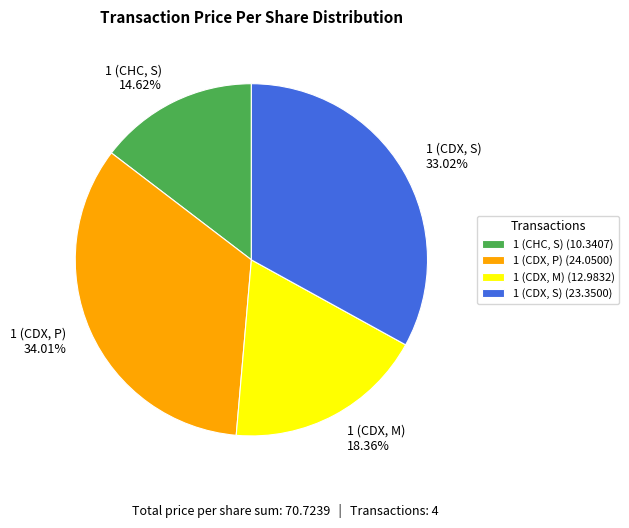

To the nearest percent, what is the combined percentage of 1 (CDX, M) and 1 (CHC, S)?

33%